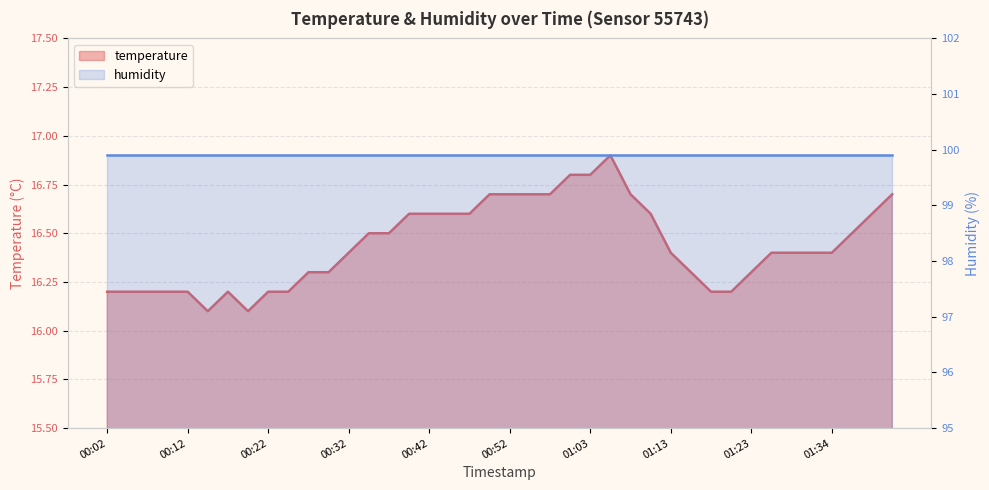

Rank the categories by value from lowest to highest.

00:14, 00:19, 00:02, 00:04, 00:07, 00:09, 00:12, 00:17, 00:22, 00:24, 01:18, 01:21, 00:27, 00:29, 01:16, 01:23, 00:32, 01:13, 01:26, 01:29, 01:31, 01:34, 00:34, 00:37, 01:37, 00:39, 00:42, 00:45, 00:47, 01:11, 01:39, 00:50, 00:52, 00:55, 00:58, 01:08, 01:42, 01:00, 01:03, 01:06